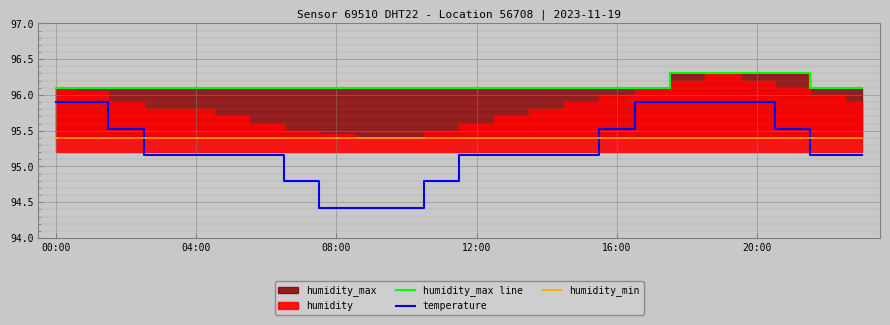

What is the difference between the highest and lowest values at 23?

0.9